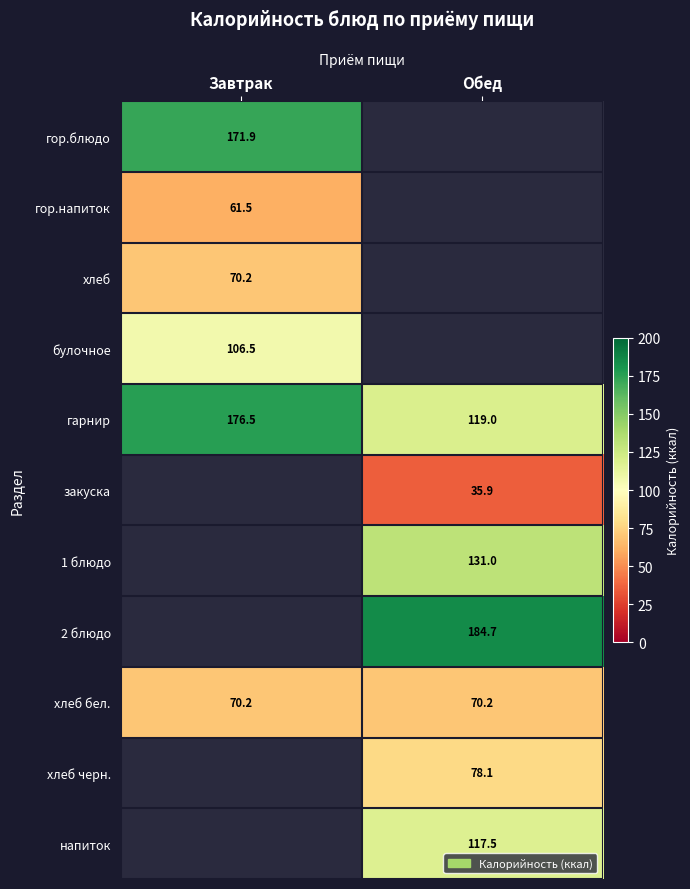

What is the approximate value of хлеб бел. at Обед?

70.2